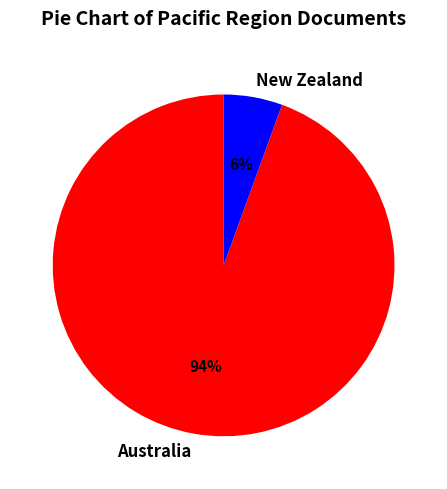

Is there a majority slice in this chart?

Yes